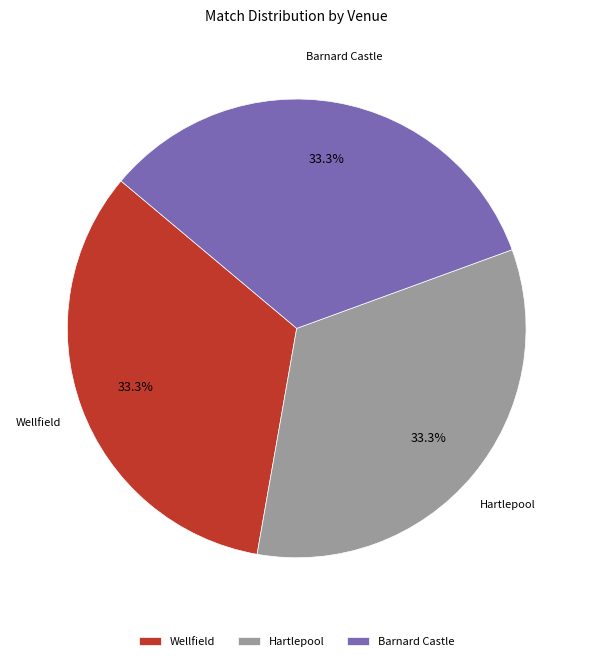

To the nearest percent, what portion does Barnard Castle represent?

33%